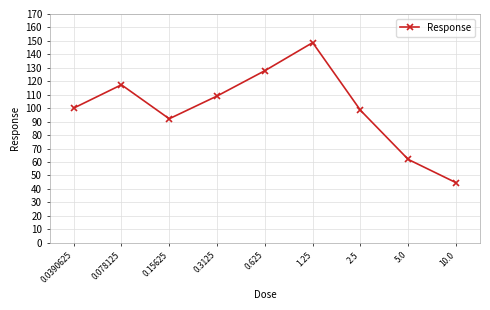

How many points are lower than both their immediate neighbors (excluding endpoints)?

1